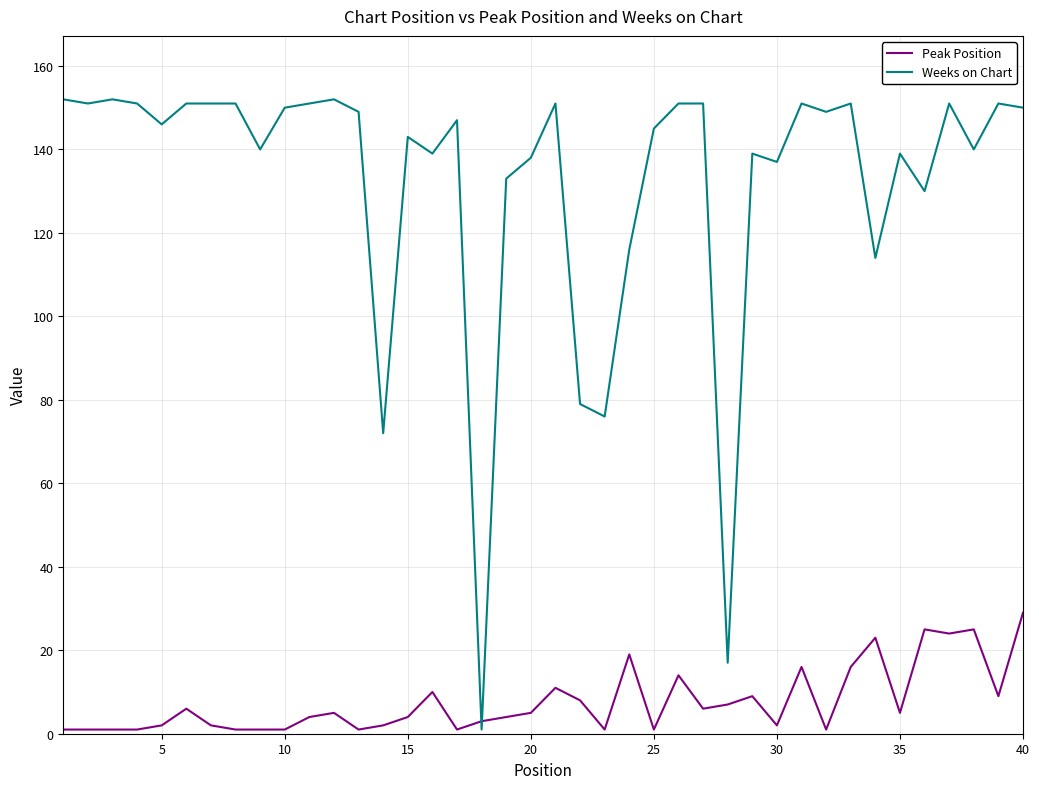

What are all the series names shown in the legend?

Peak Position, Weeks on Chart